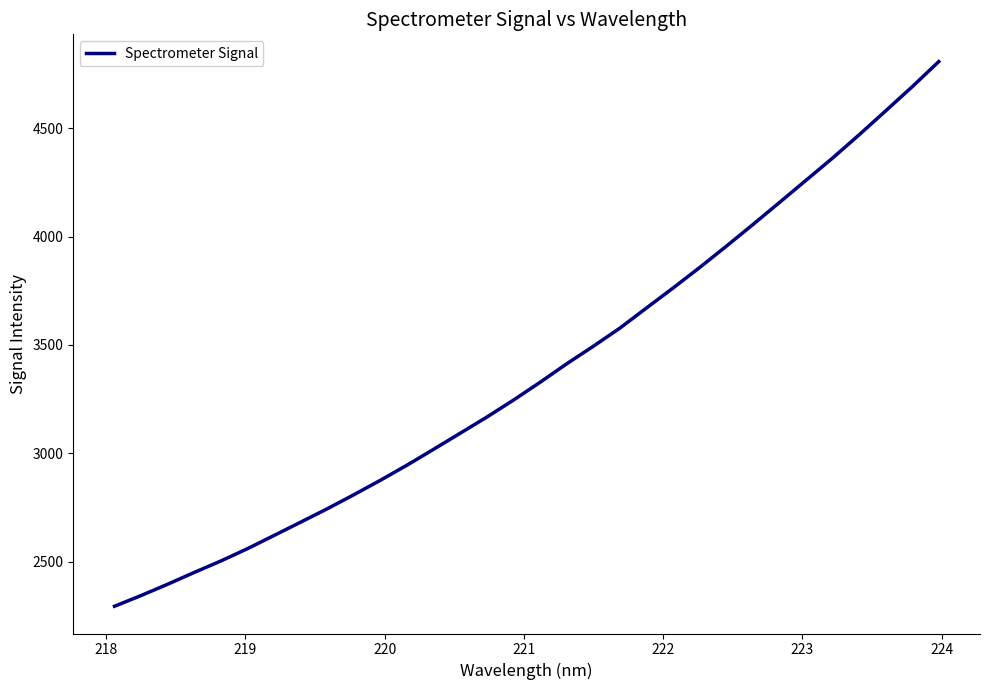

What is the difference between the maximum and minimum values?

2514.2